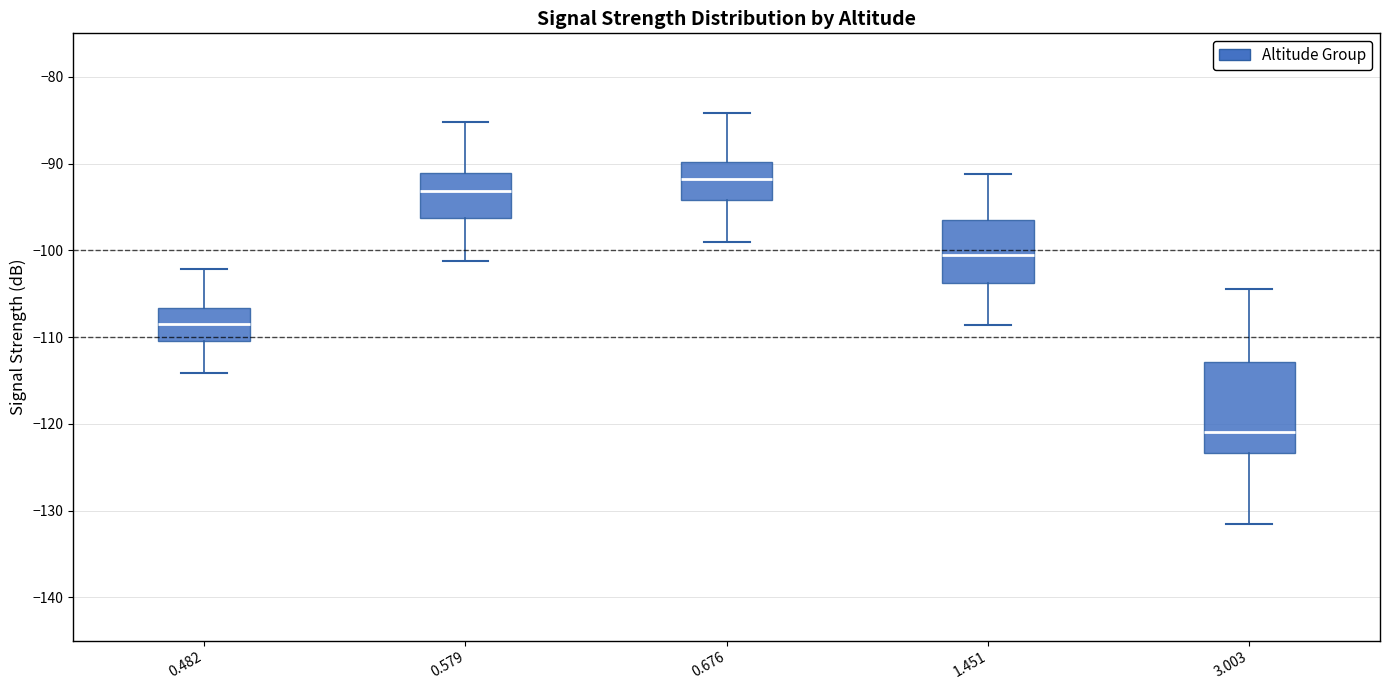

Which box's median line is the highest?

0.676